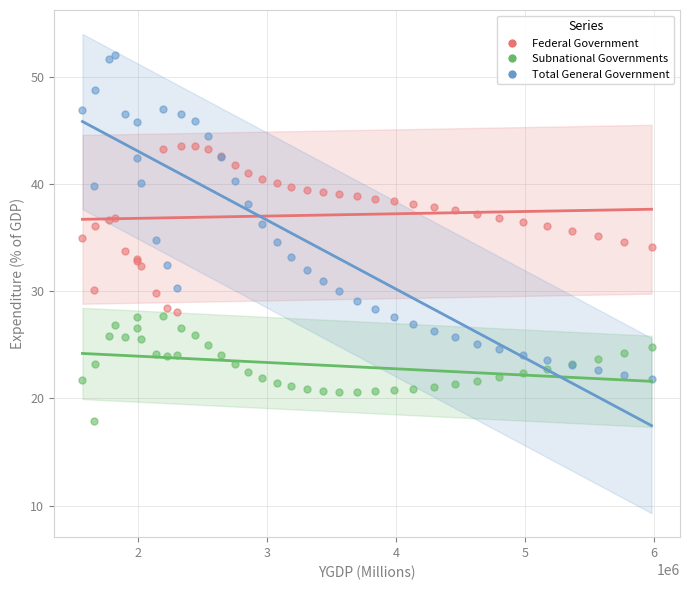

Which series has the largest Y range (max minus min)?

Total General Government